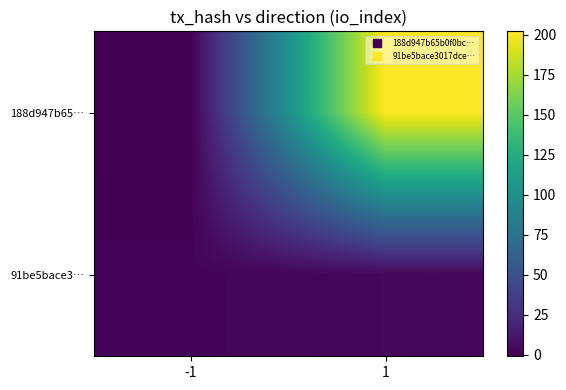

Which series has the largest range (max minus min)?

188d947b65…